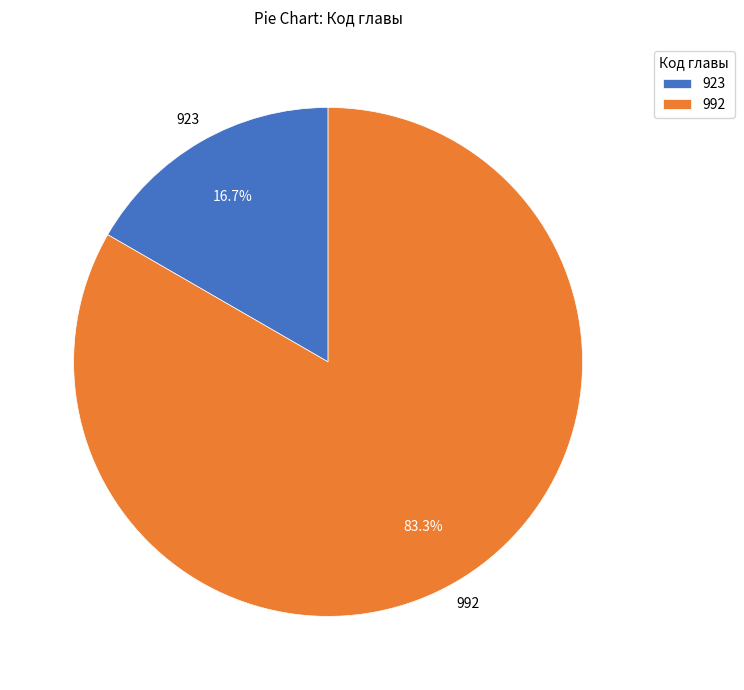

To the nearest percent, what percentage of the pie is 992?

83%